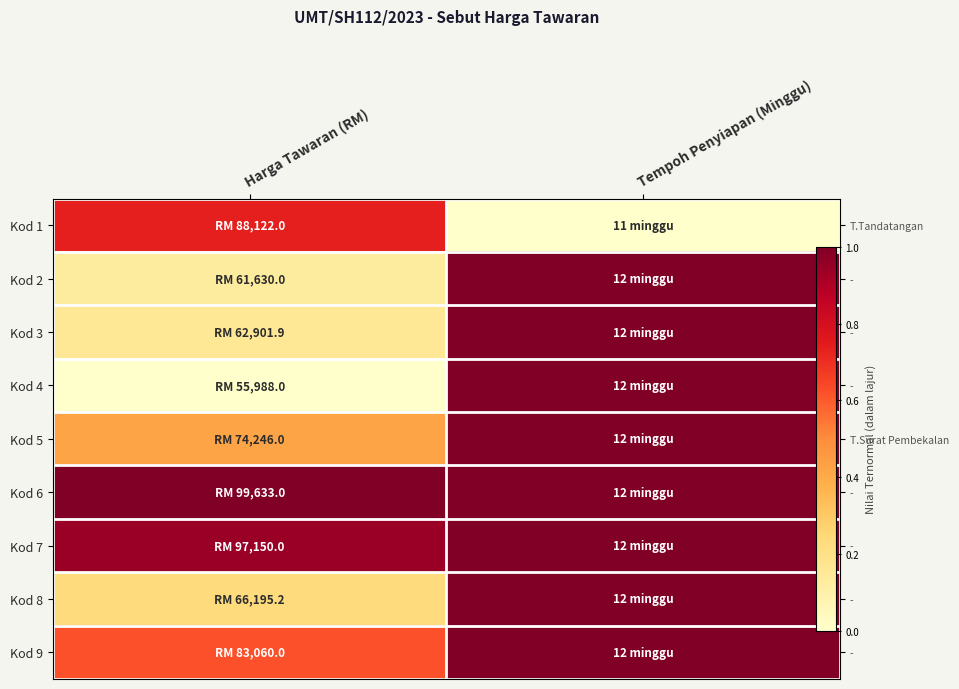

What is the difference between the highest and lowest values at Tempoh Penyiapan (Minggu)?

1.0